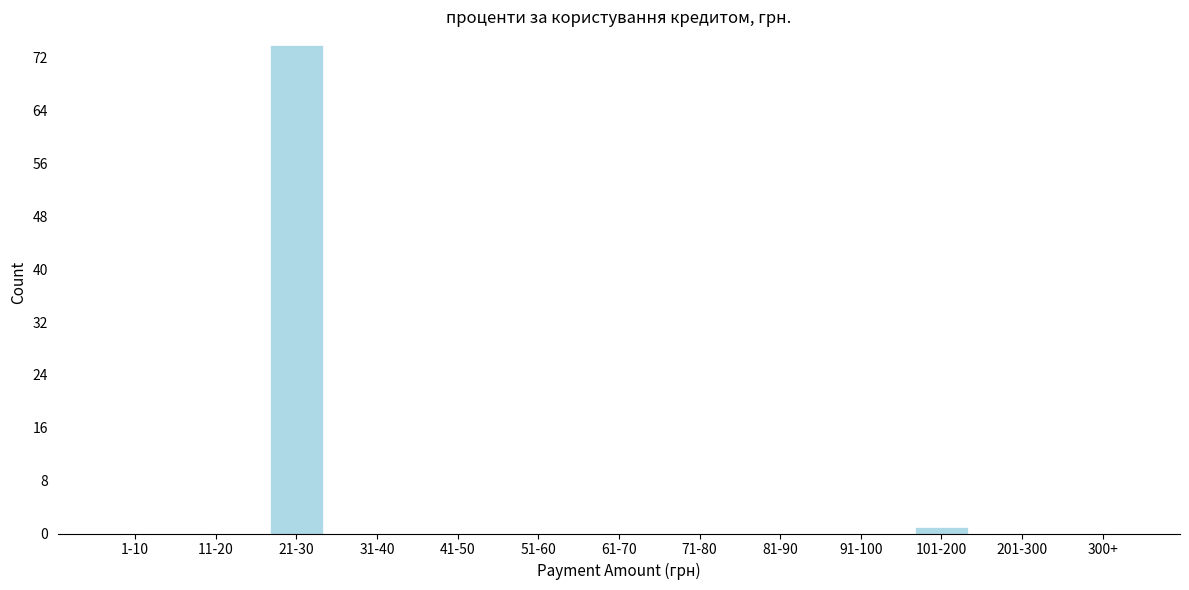

Reading left to right, extract all data points from this chart.

1-10=0	11-20=0	21-30=74	31-40=0	41-50=0	51-60=0	61-70=0	71-80=0	81-90=0	91-100=0	101-200=1	201-300=0	300+=0